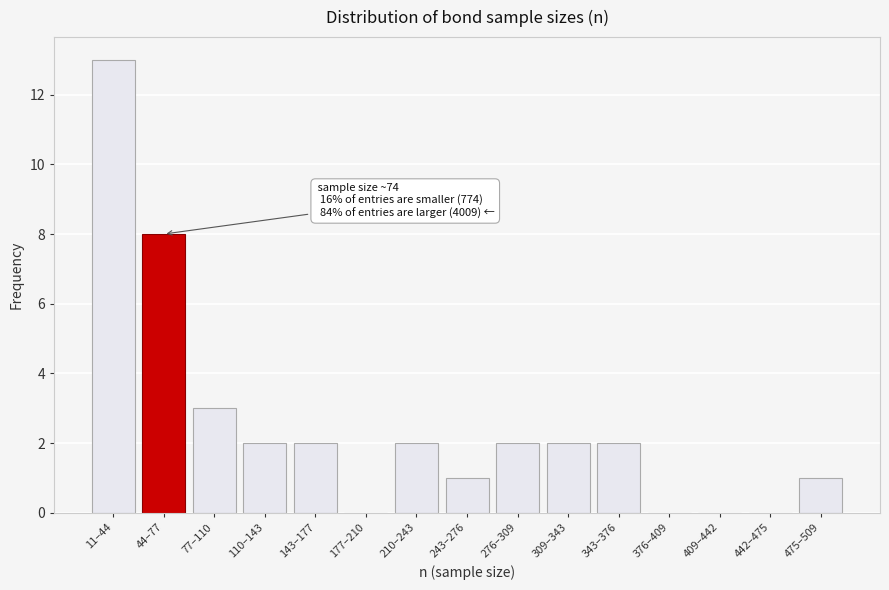

Reading right to left, list all the values displayed in this chart.

475–509=1	442–475=0	409–442=0	376–409=0	343–376=2	309–343=2	276–309=2	243–276=1	210–243=2	177–210=0	143–177=2	110–143=2	77–110=3	44–77=8	11–44=13